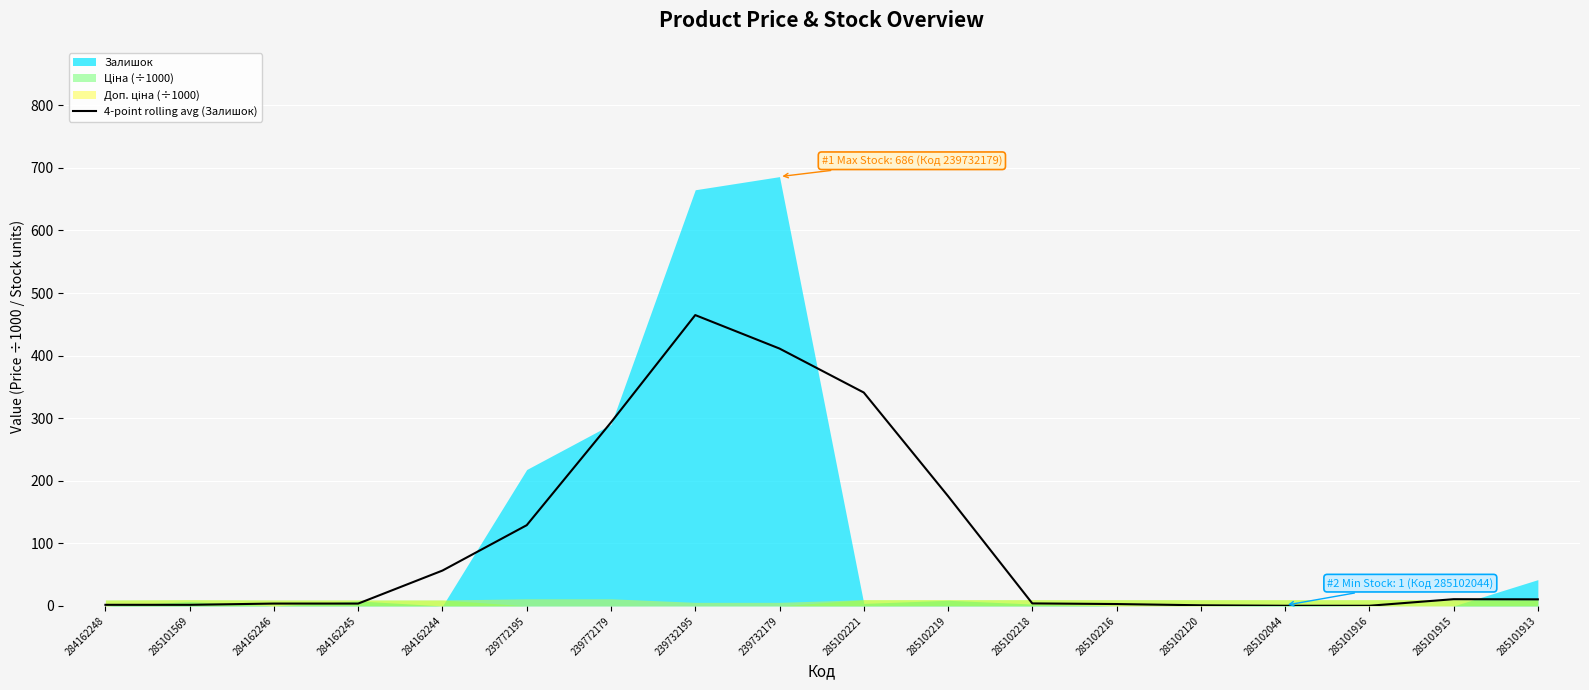

What position from the left is 285102218?

12